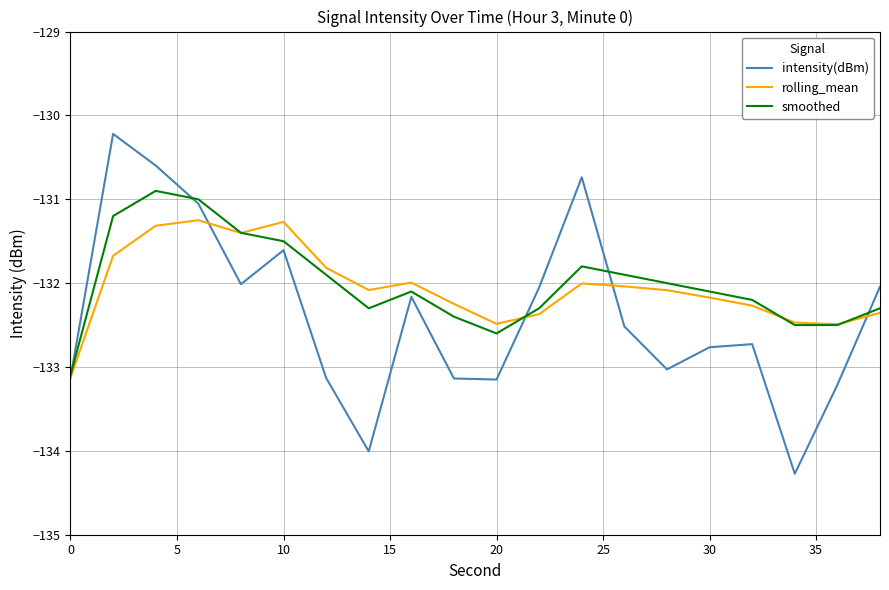

Does the chart display data point markers on the line(s)?

No